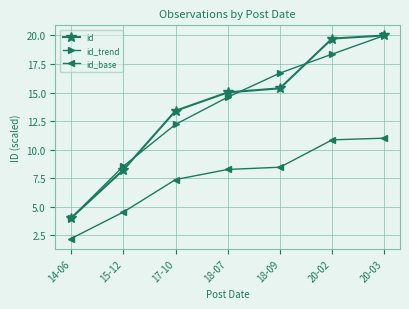

Which series changed the most between 15-12 and 20-02?

id